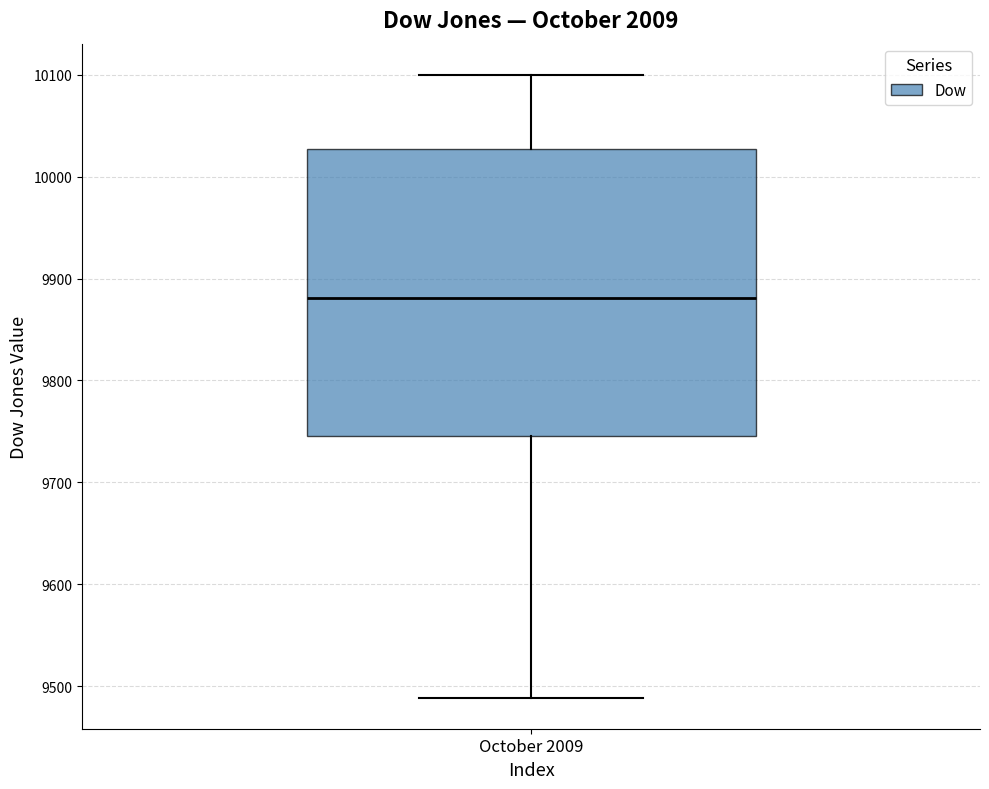

Where does the lower whisker of the box for October 2009 end on the y-axis? The values are not printed on the chart, so give them approximately, as read against the axis.

9490